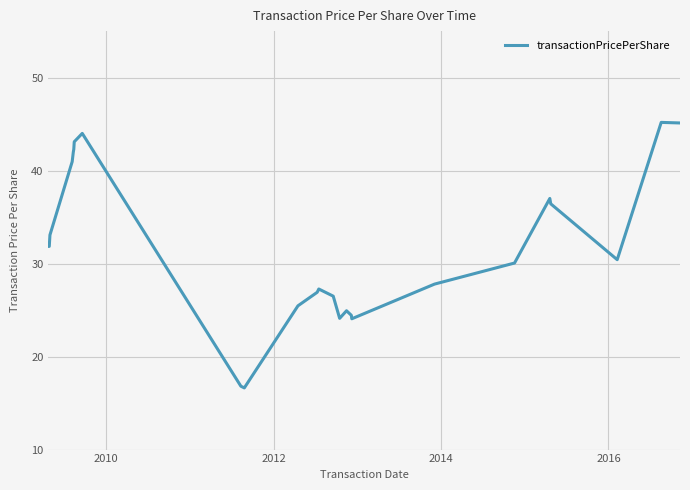

What is the greatest value displayed?

45.2